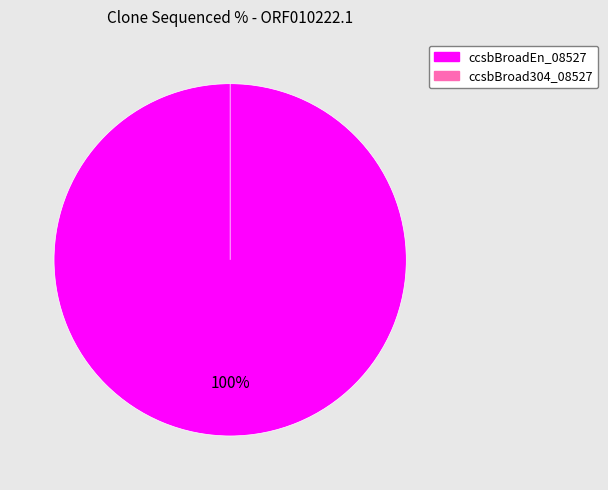

What is the majority slice?

ccsbBroadEn_08527